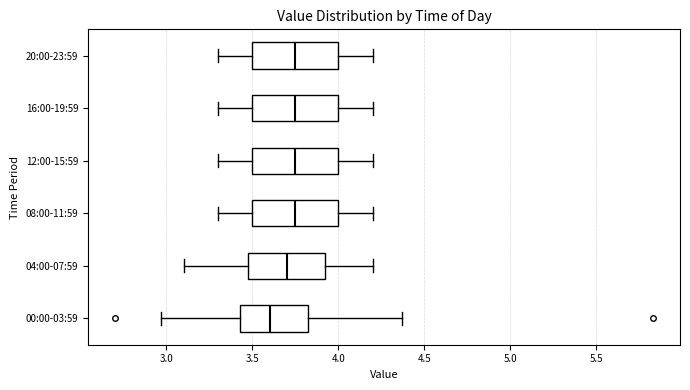

Where is the left edge of the box for 12:00-15:59 on the x-axis? The values are not printed on the chart, so give them approximately, as read against the axis.

3.50